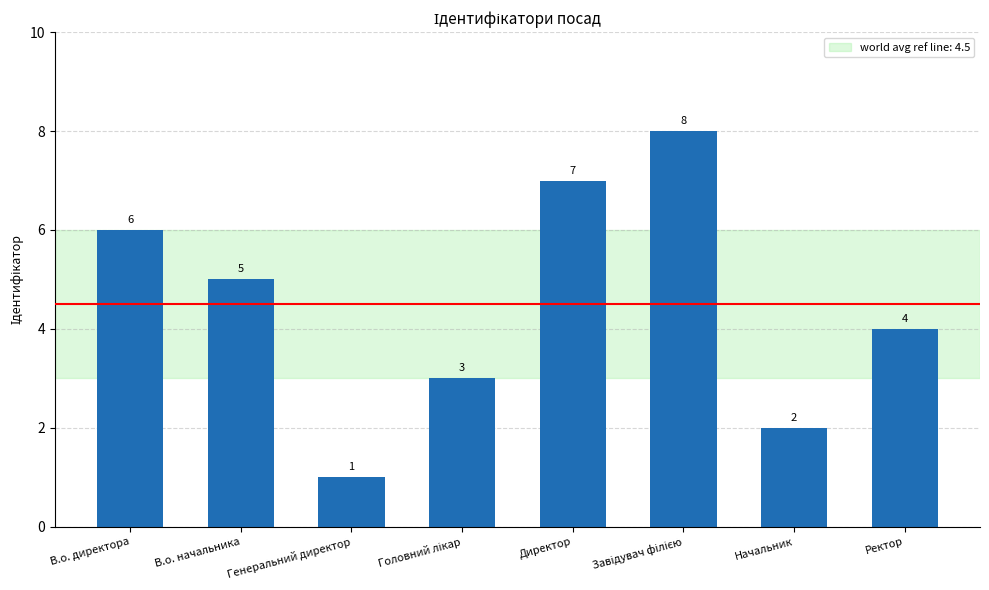

The value at Начальник is 1. True or false?

False